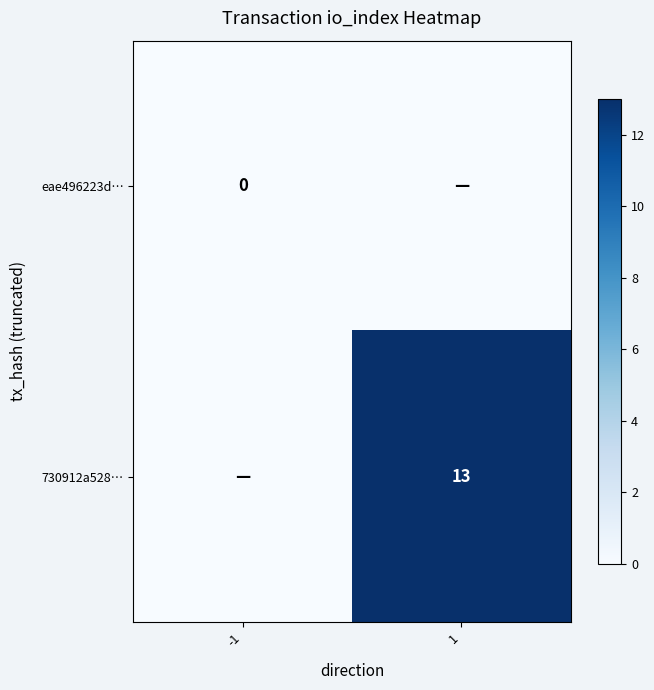

At which category does the chart reach its peak across all series?

1